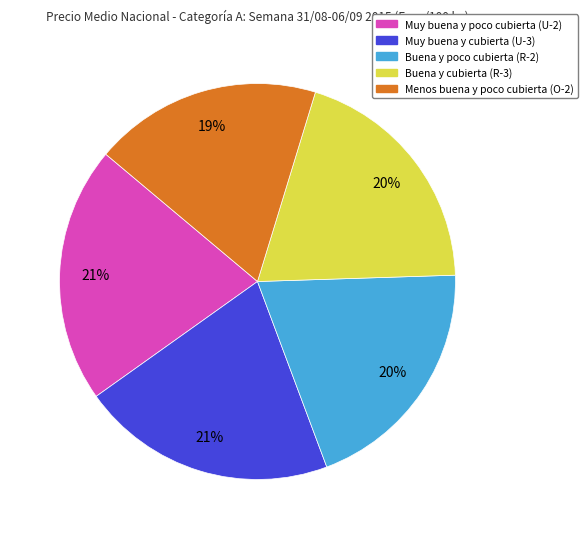

Is the sum of Muy buena y poco cubierta (U-2) and Menos buena y poco cubierta (O-2) greater than half?

No